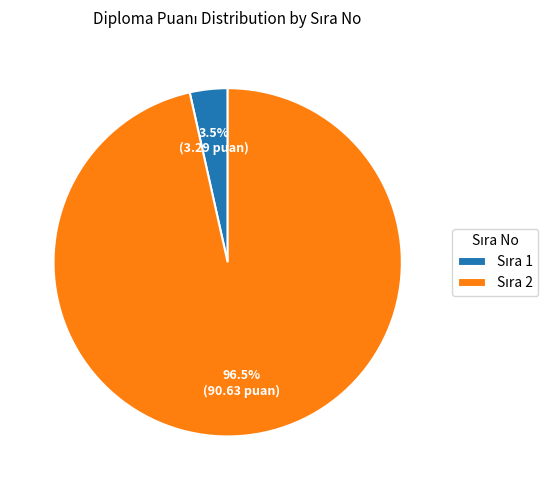

Is there a majority slice in this chart?

Yes